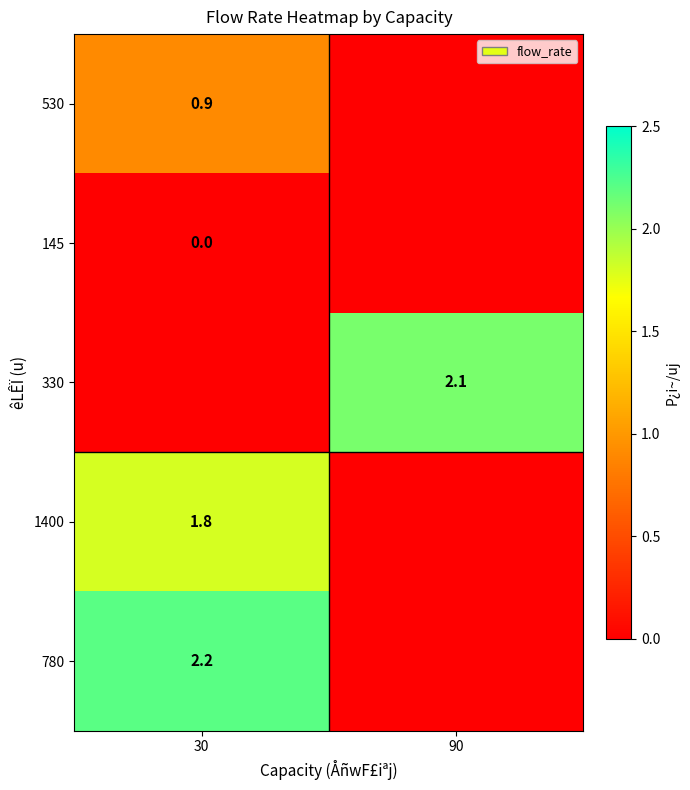

Is it true that 530 equals 1.5 at 30?

False